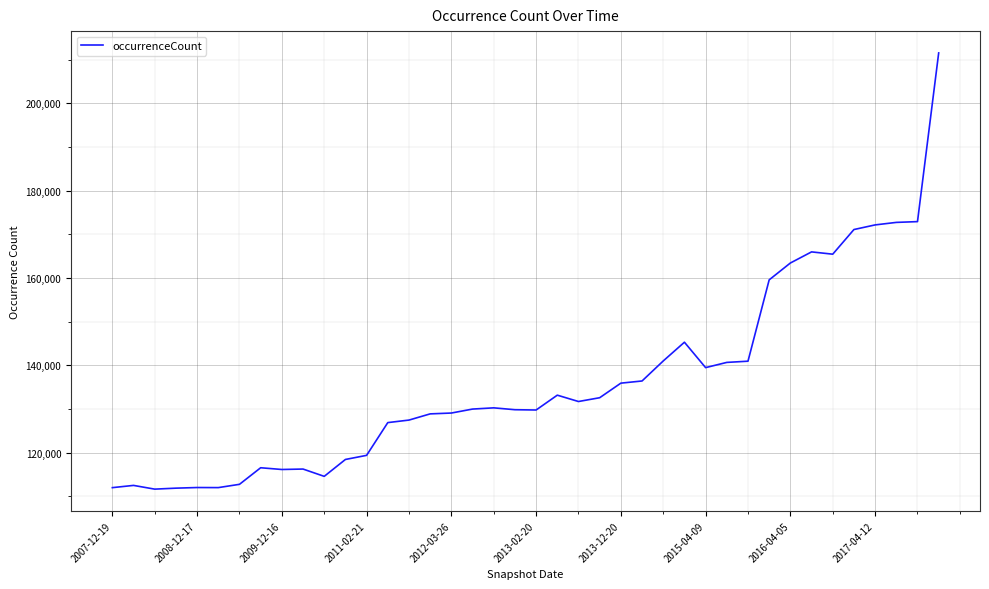

What is the greatest value displayed?

211555